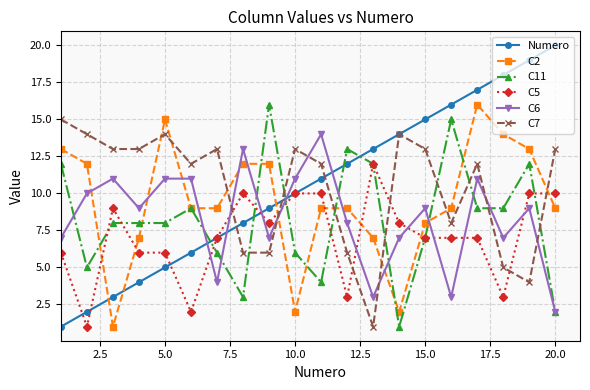

What is the maximum value shown in the chart?

20